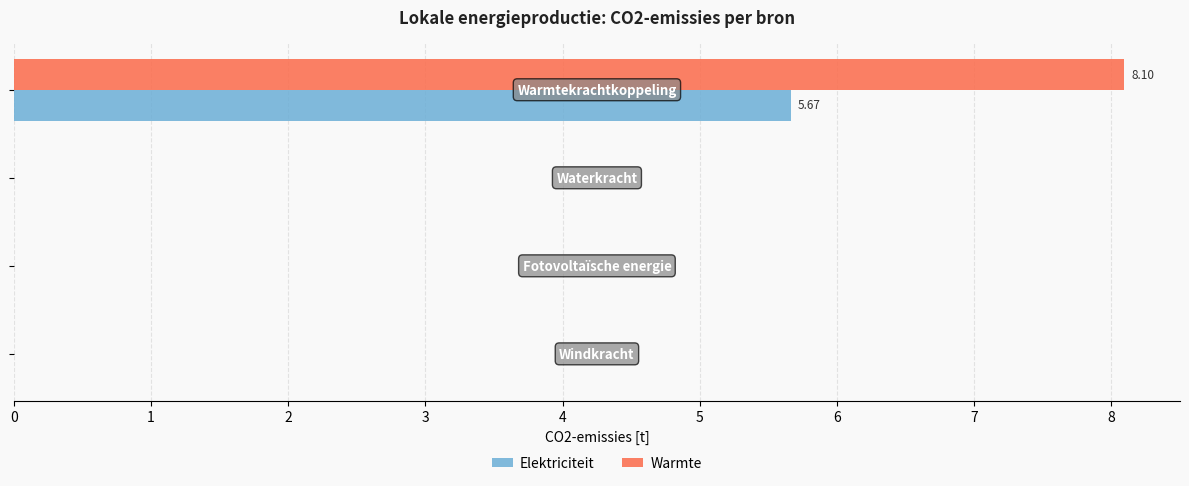

What is the sum of all Elektriciteit values?

5.7